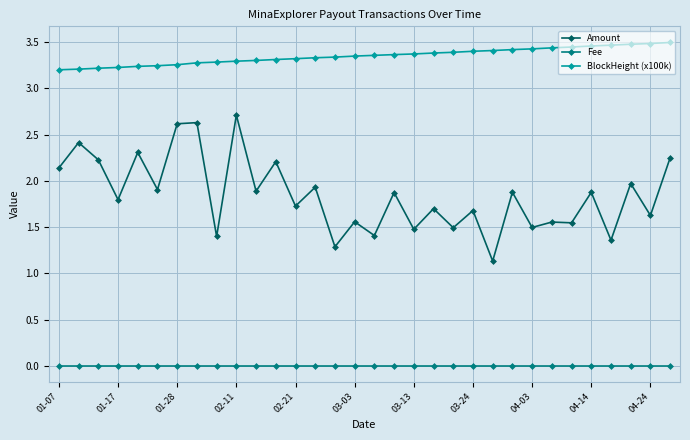

True or false: BlockHeight (x100k) and Amount intersect in this chart.

False